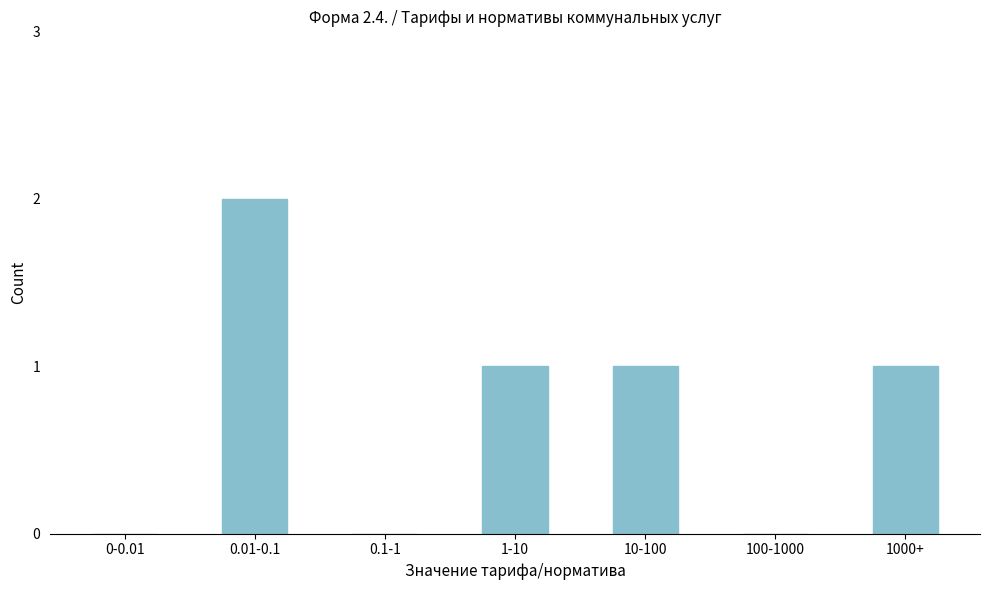

Reading right to left, what are all the values shown in this chart?

1000+=1	100-1000=0	10-100=1	1-10=1	0.1-1=0	0.01-0.1=2	0-0.01=0